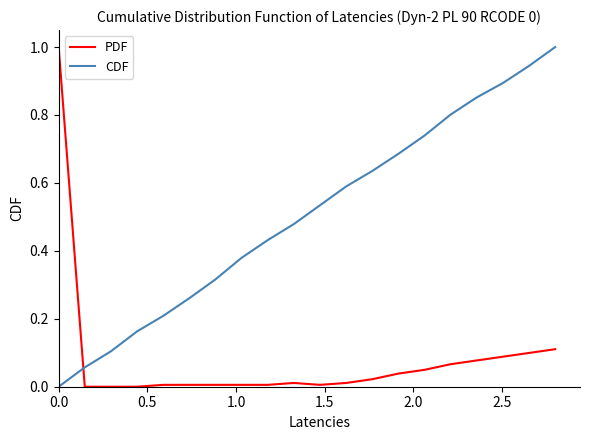

What is the maximum value shown in the chart?

1.0